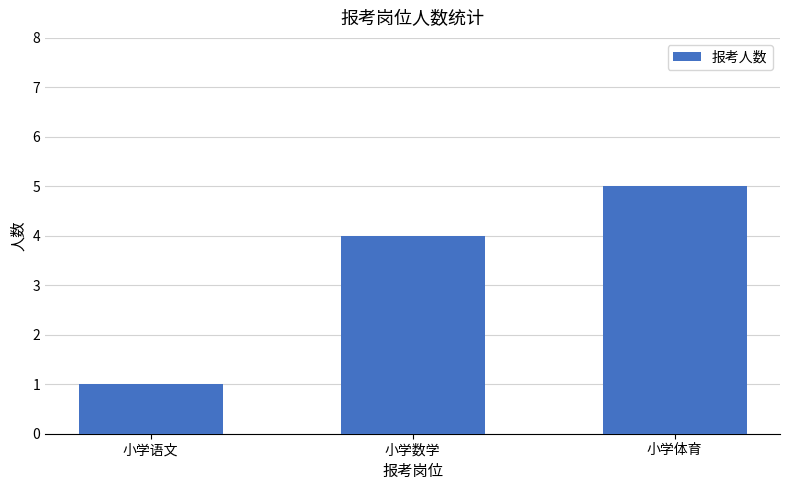

Rank the categories by value from highest to lowest.

小学体育, 小学数学, 小学语文